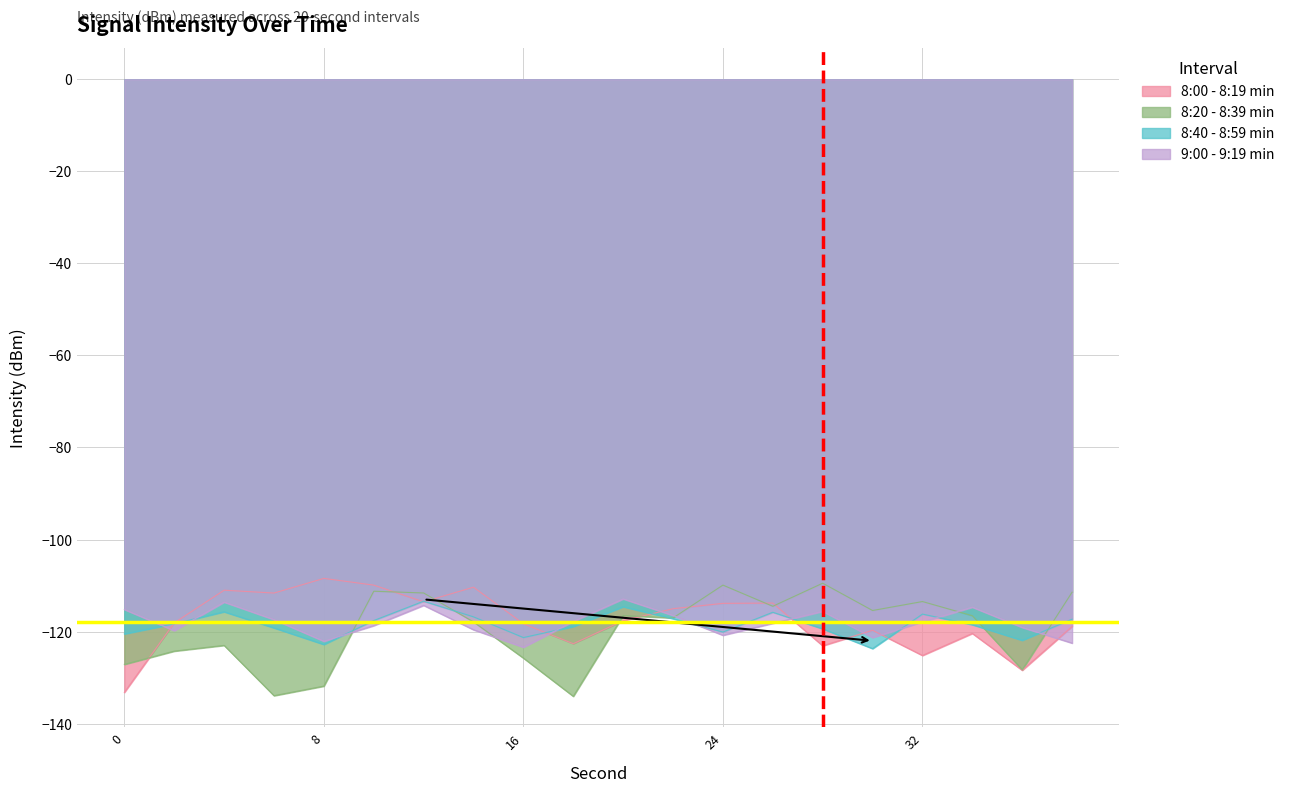

Which series has the largest total across all categories?

8:00 - 8:19 min